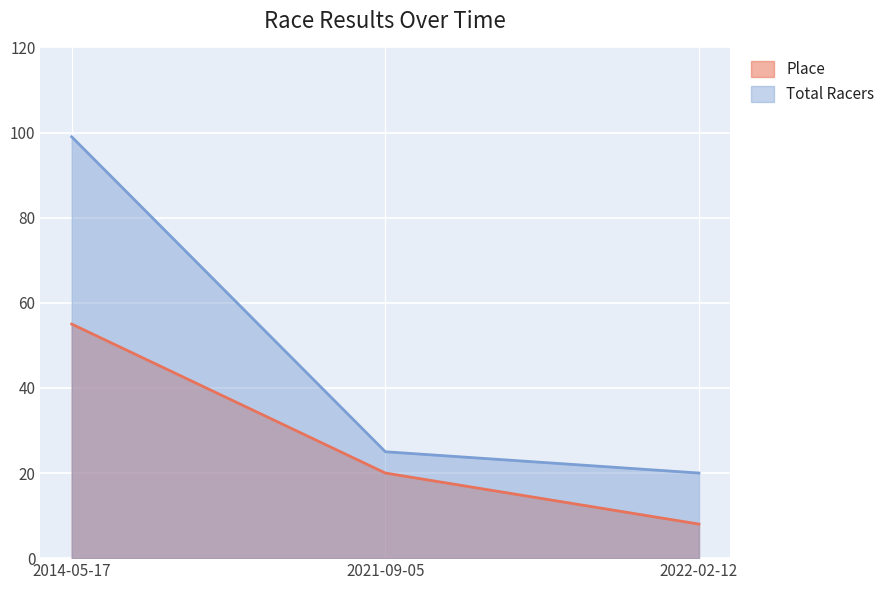

How many lines are shown in the chart?

2